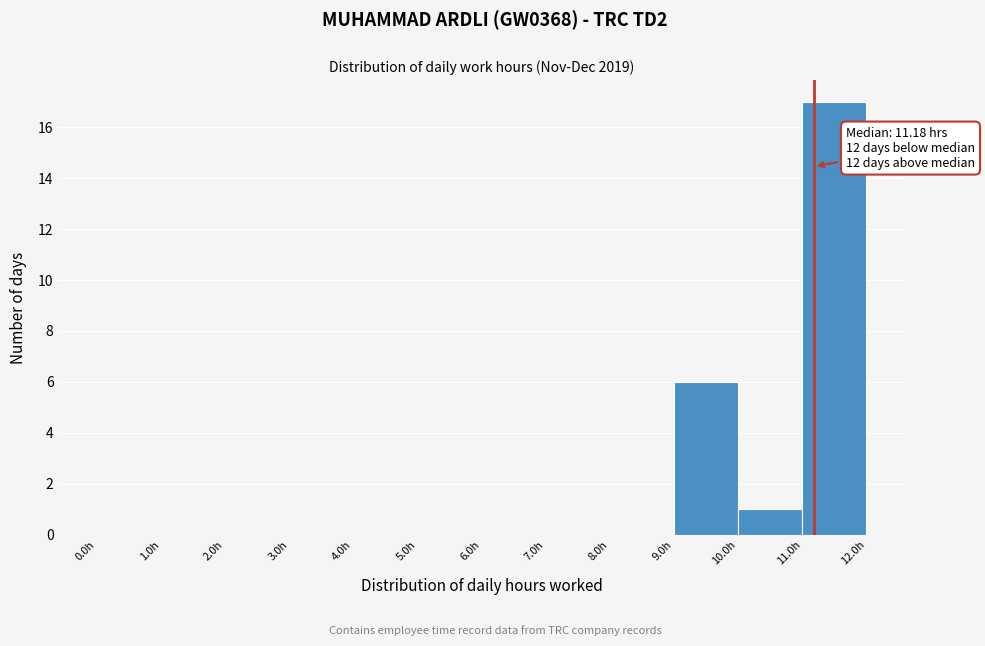

Which range on the x-axis has the tallest bar?

11 to 12